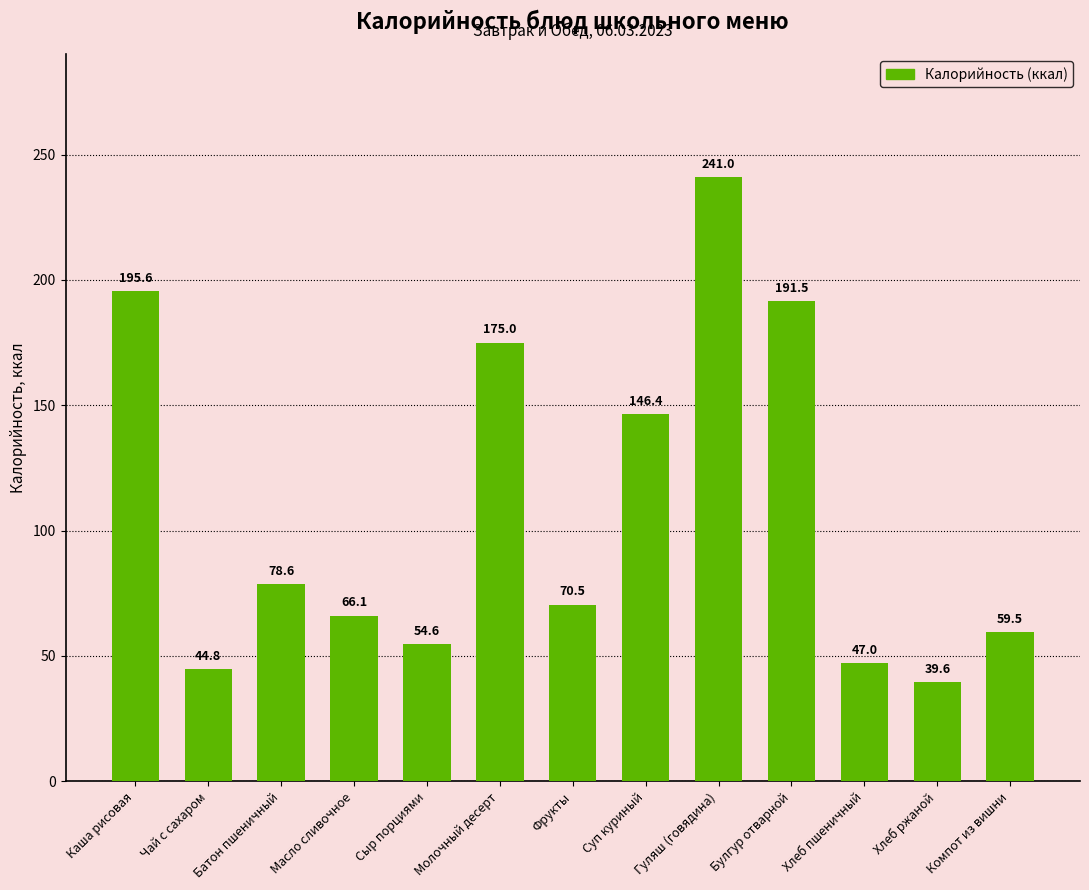

Is it true that the value at Гуляш (говядина) is 241.0?

True